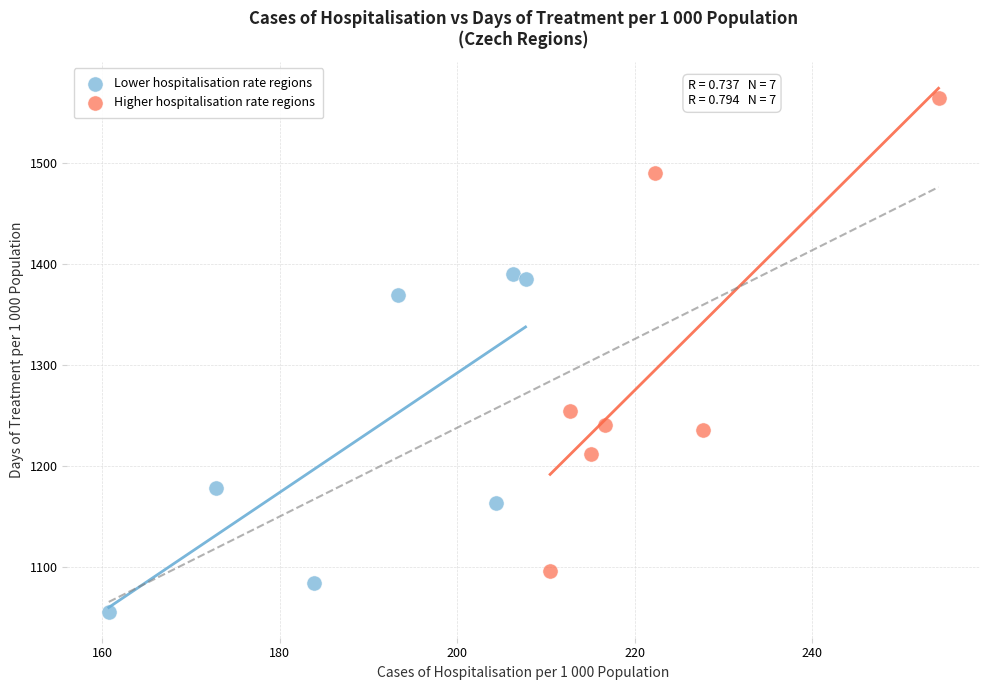

Which series contains the lowest Y value?

Lower hospitalisation rate regions